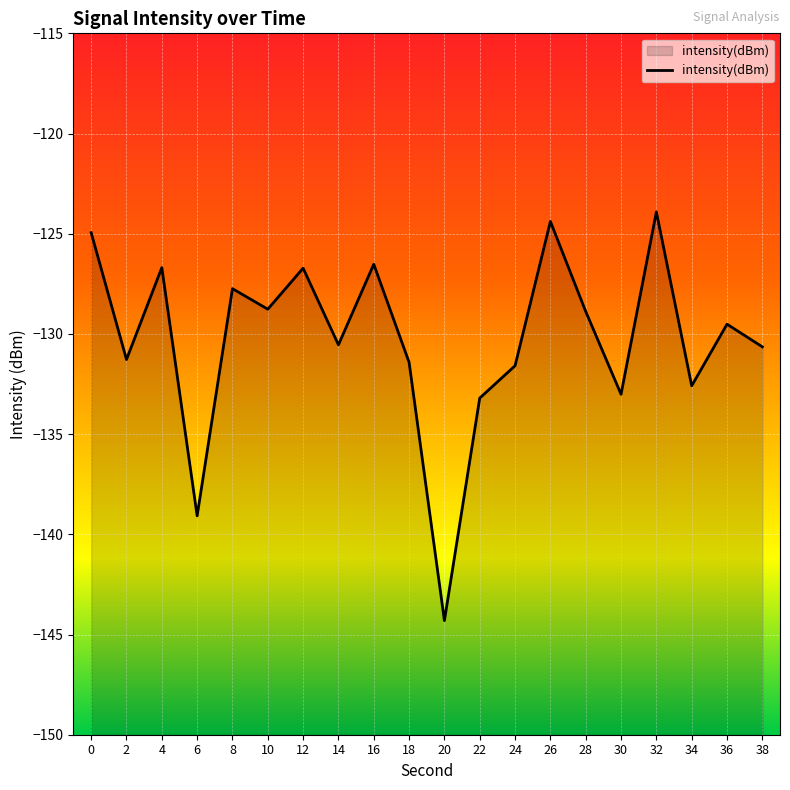

What is the minimum value shown in the chart?

-144.3